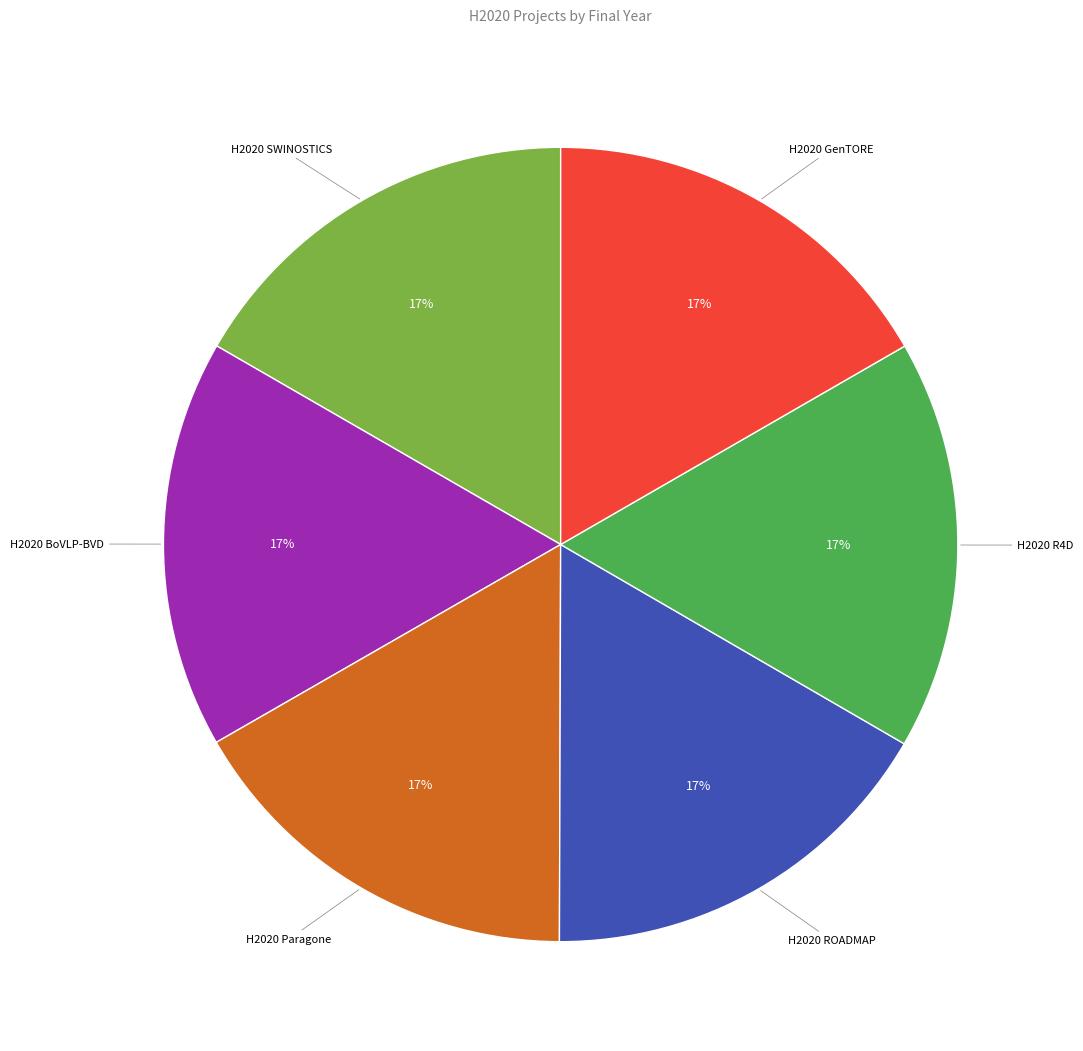

Is it true that H2020 Paragone is 22% of the pie?

False